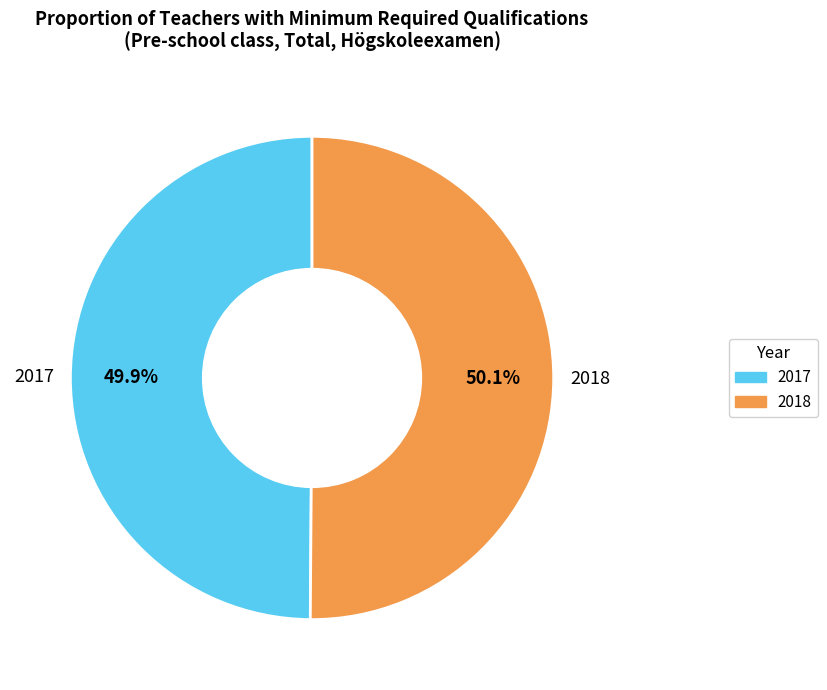

Is there any slice that represents more than half of the pie?

Yes